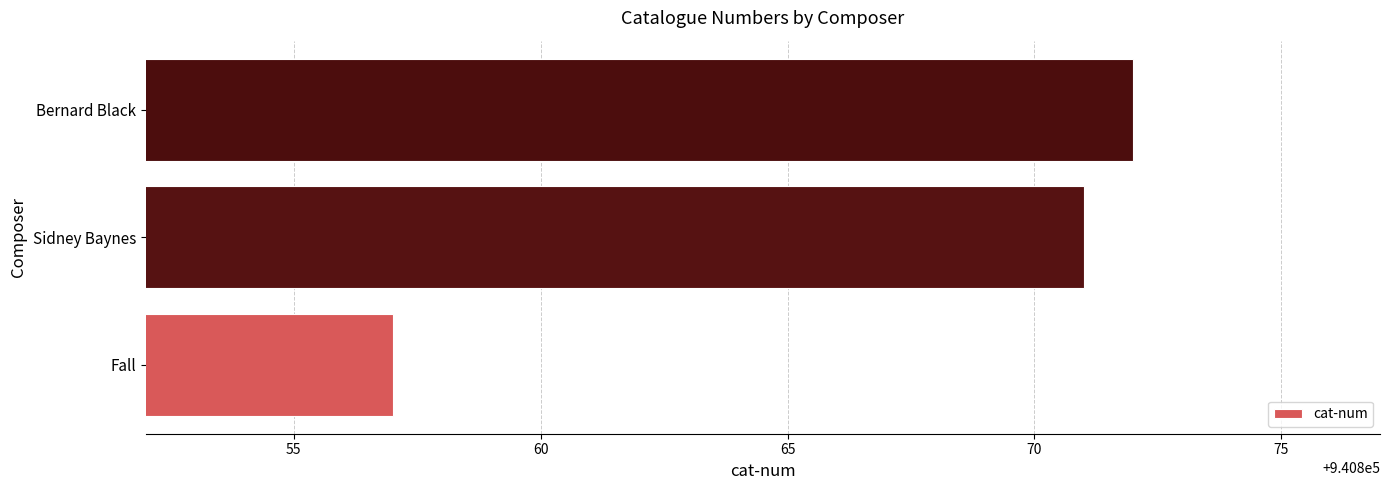

List the labels in order of value, largest first.

Bernard Black, Sidney Baynes, Fall